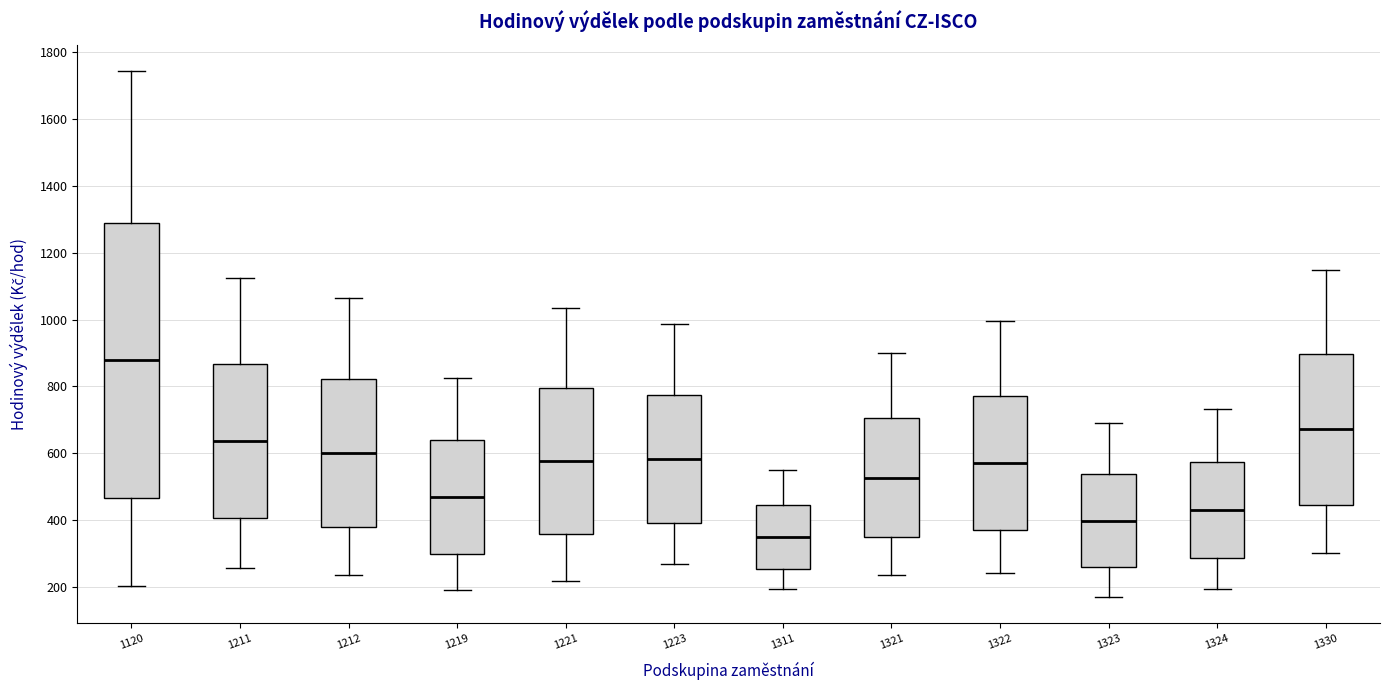

Comparing the boxes themselves (not the whiskers), which one is the tallest?

1120